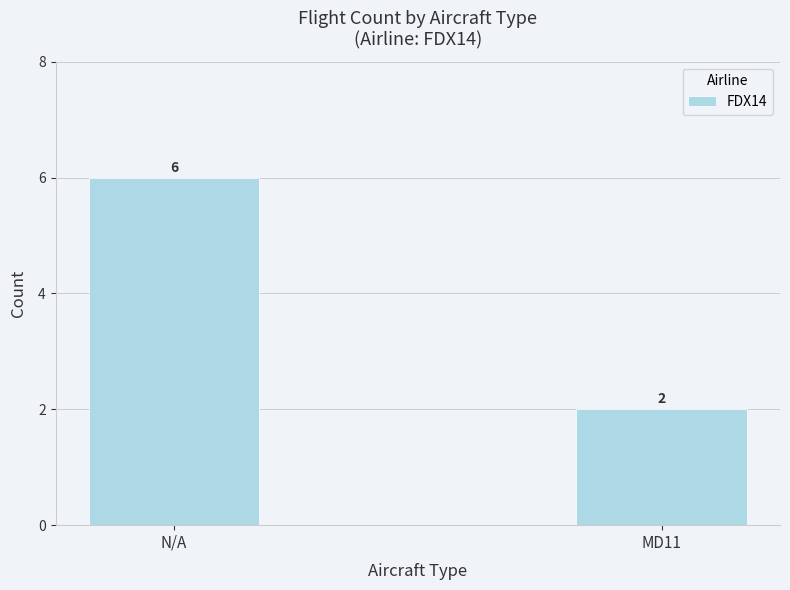

Count the values in the range 2 to 6.

2